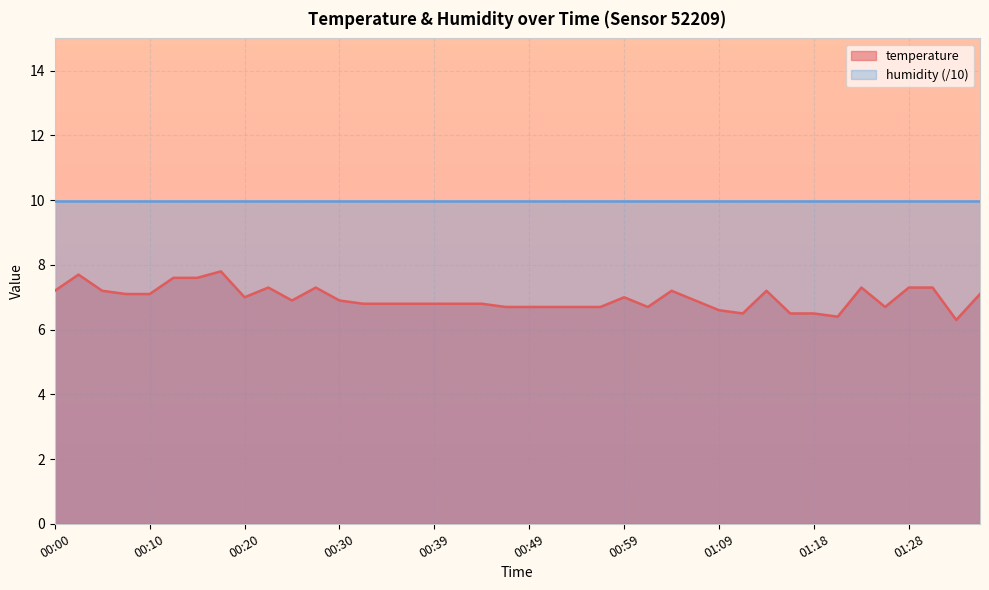

What is the greatest value displayed?

10.0